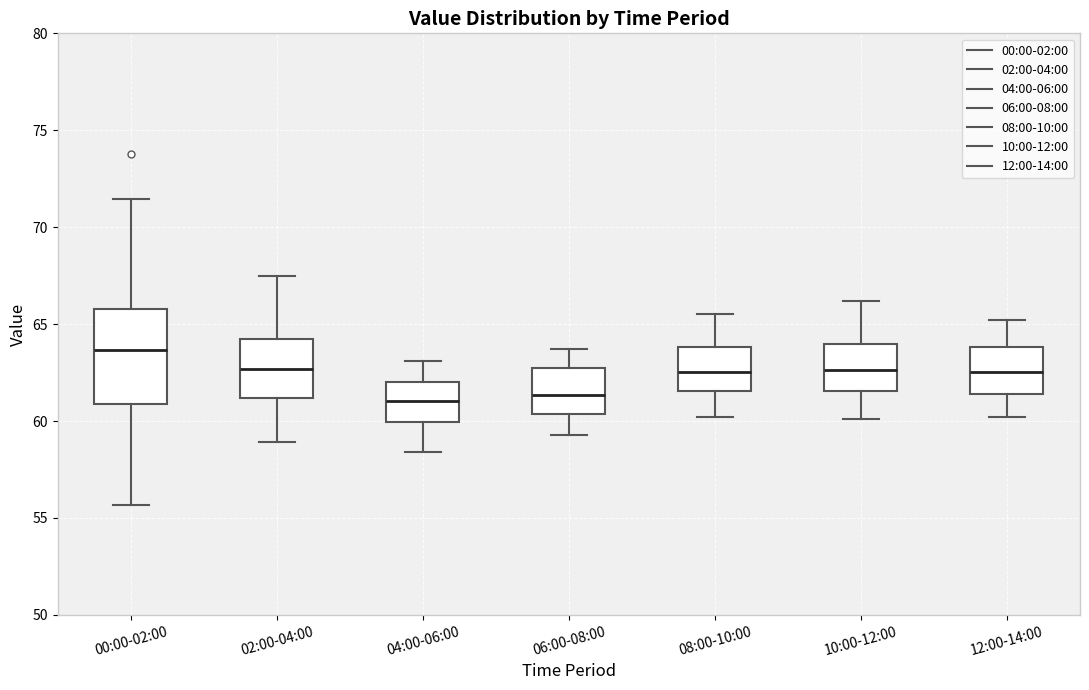

Where does the upper whisker of the box for 06:00-08:00 end on the y-axis? The values are not printed on the chart, so give them approximately, as read against the axis.

63.5